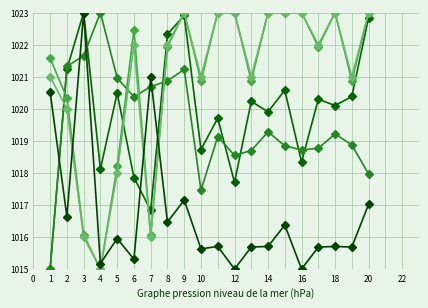

Count the number of data series in this chart.

5